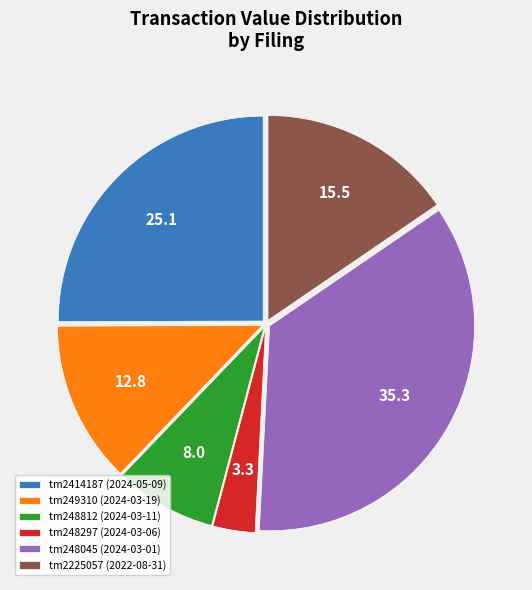

Does tm2225057 (2022-08-31) represent more than half of the total?

No